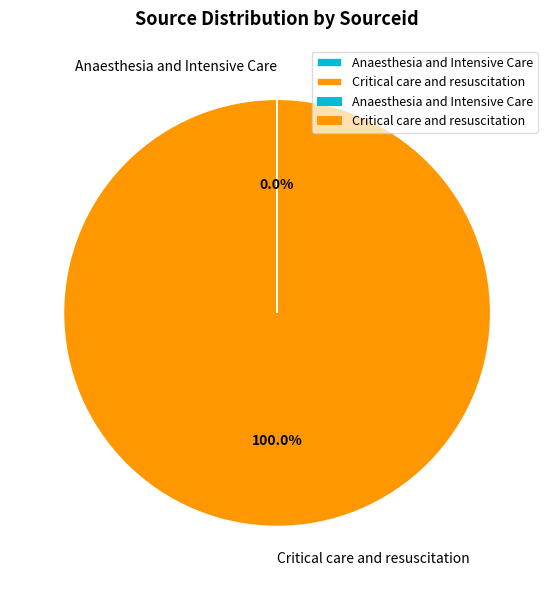

Which category accounts for the majority?

Critical care and resuscitation